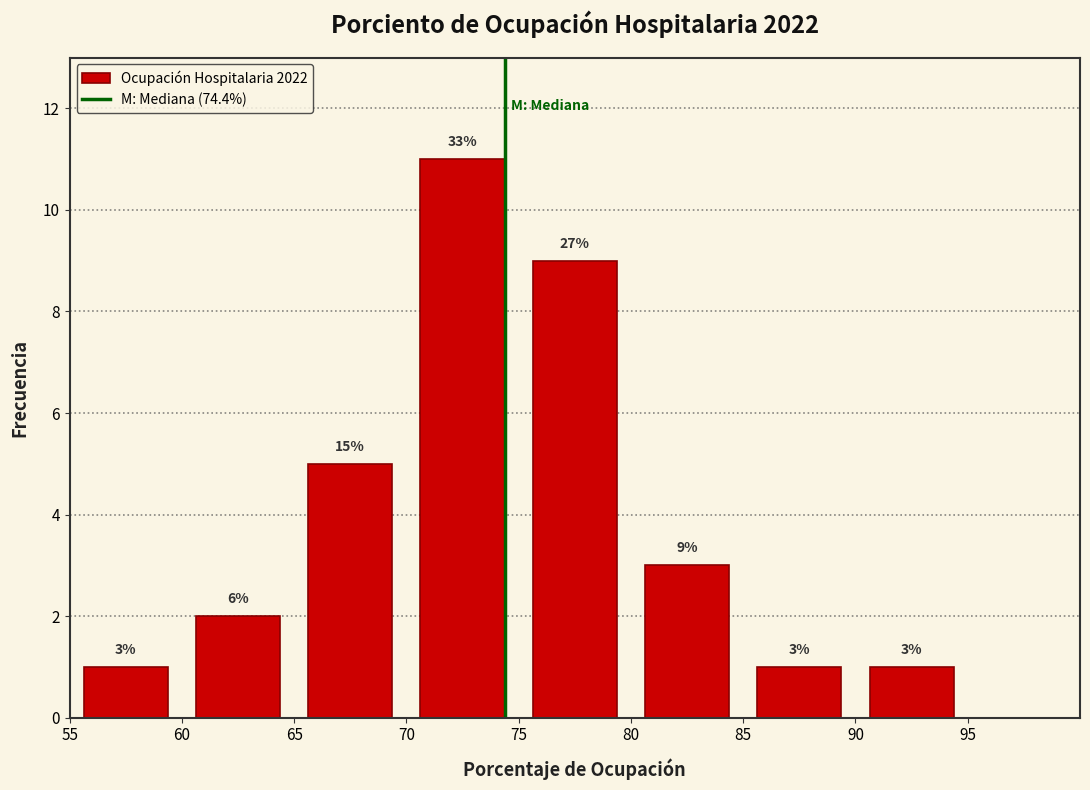

Over which range of the x-axis is the bar tallest?

70 to 75